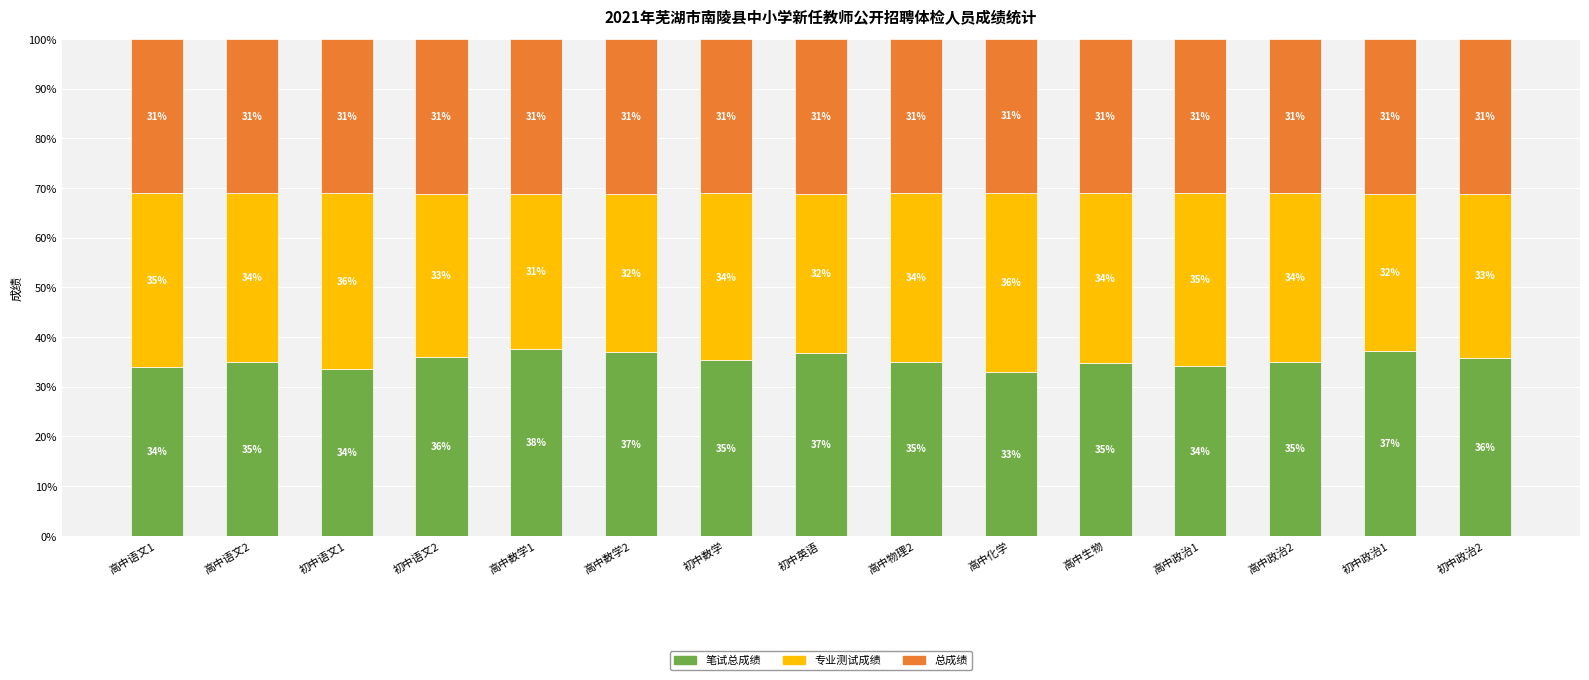

What is the total value across all series at 初中英语?

100.0